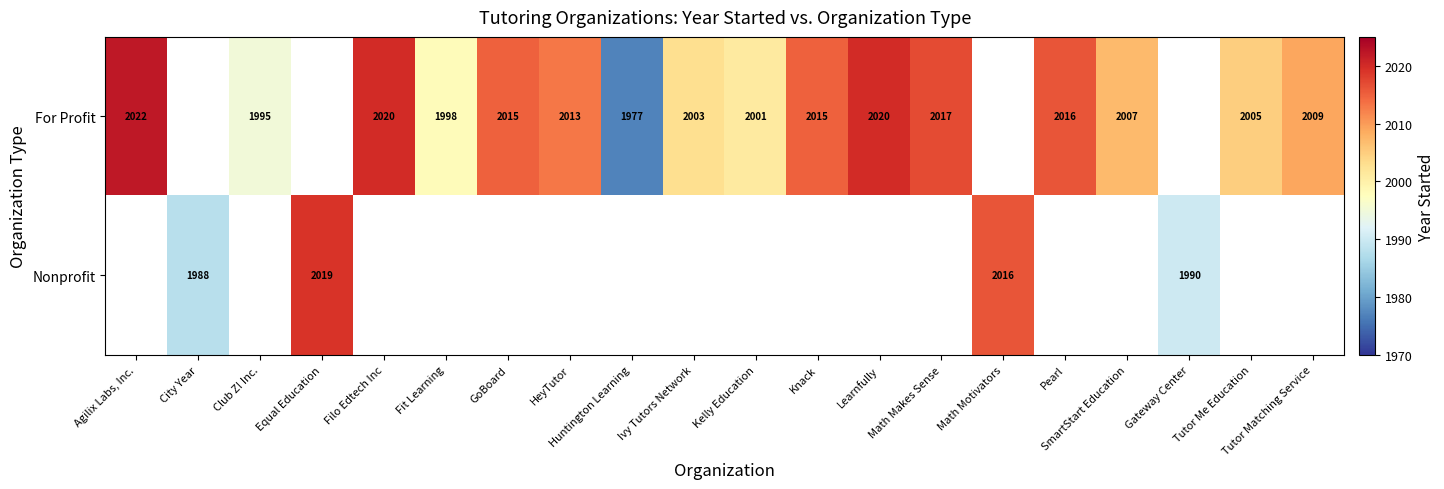

The For Profit series shows 1977 at Huntington Learning. True or false?

True